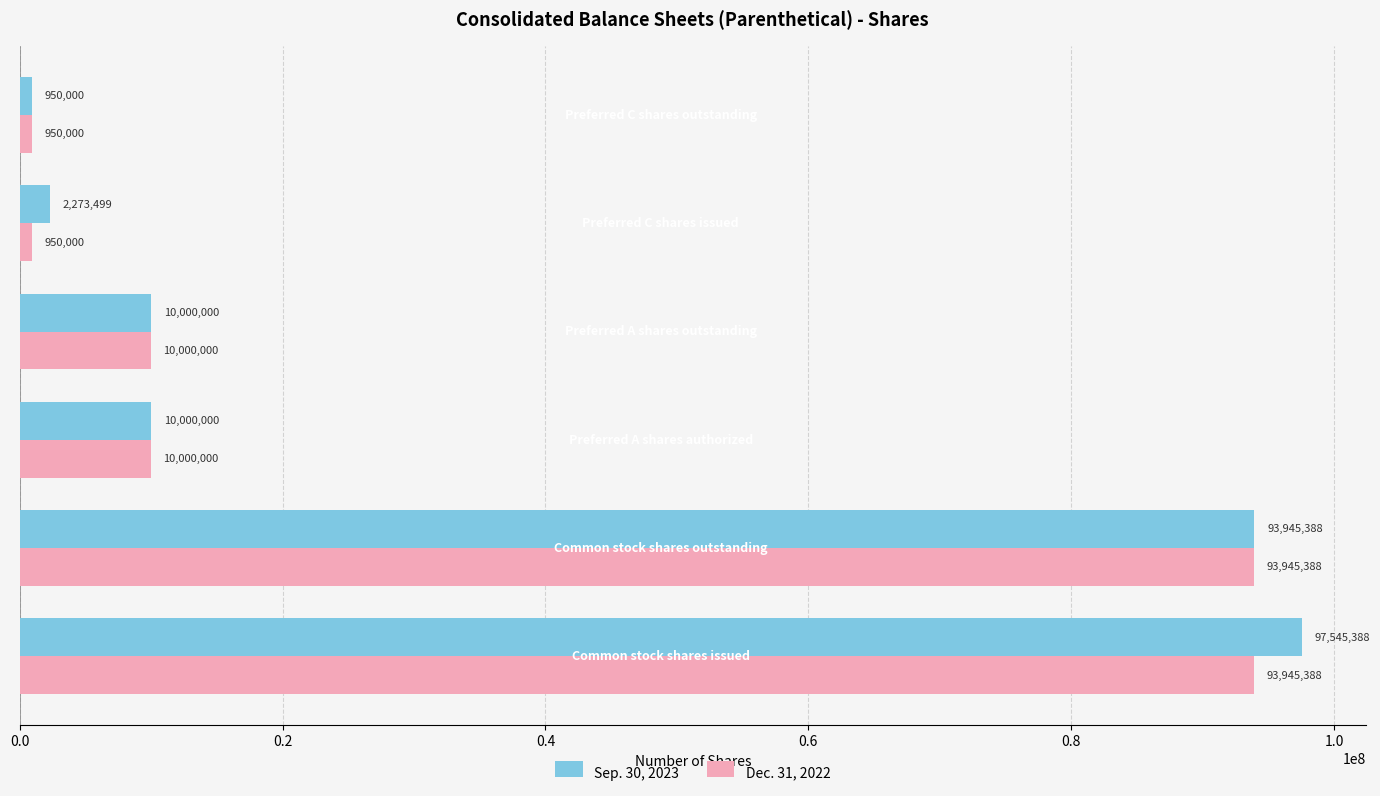

What is the smallest value displayed?

950000